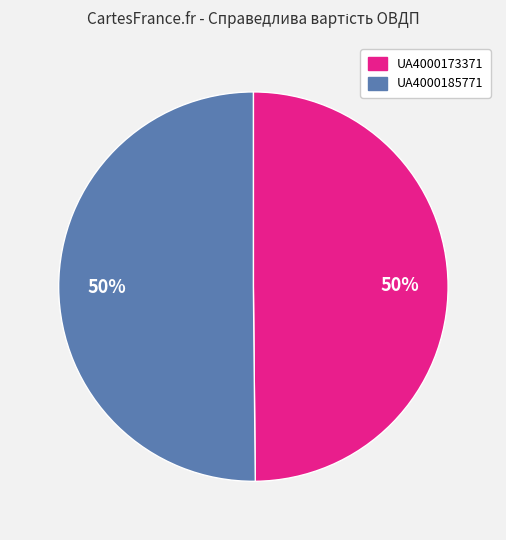

Combined, do UA4000173371 and UA4000185771 account for over 50%?

Yes